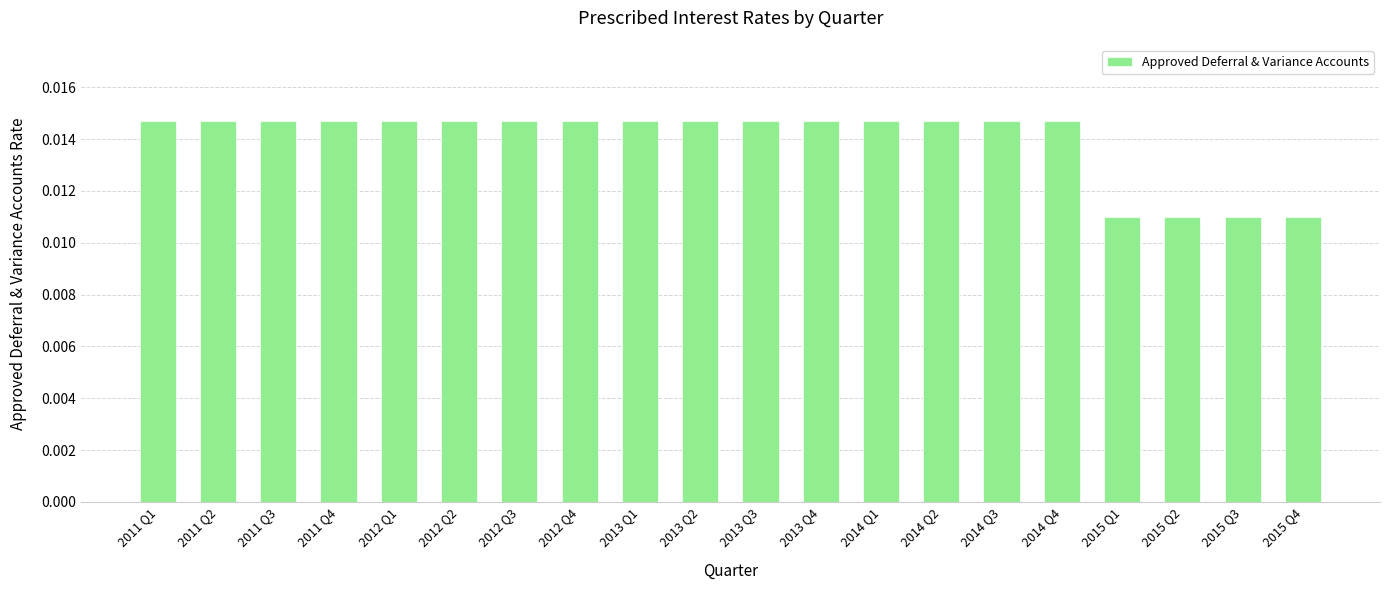

Are the bars horizontal?

No